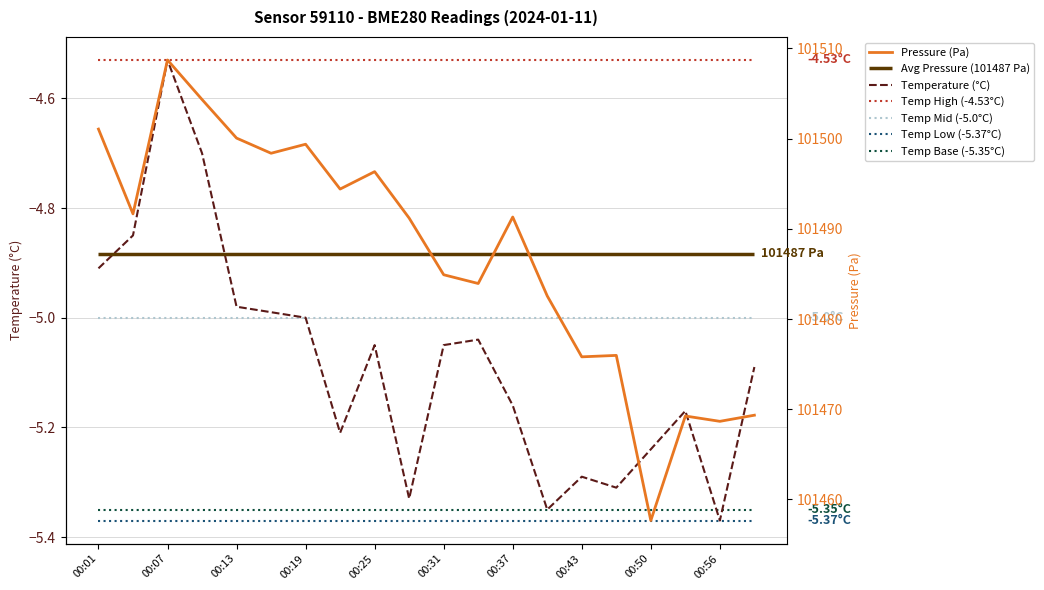

True or false: Pressure (Pa) and Temperature (°C) intersect in this chart.

False